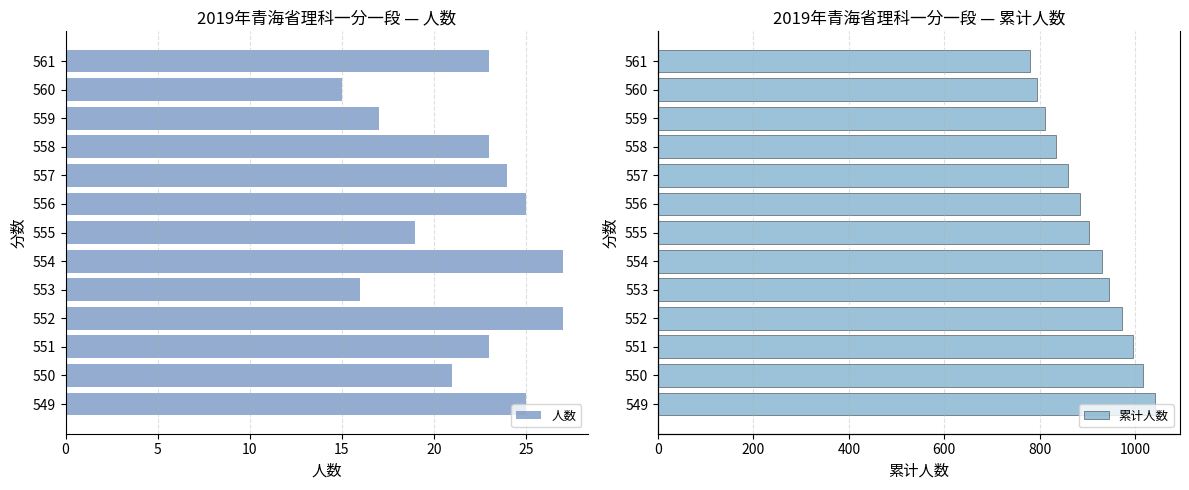

What is the minimum value shown in the chart?

15